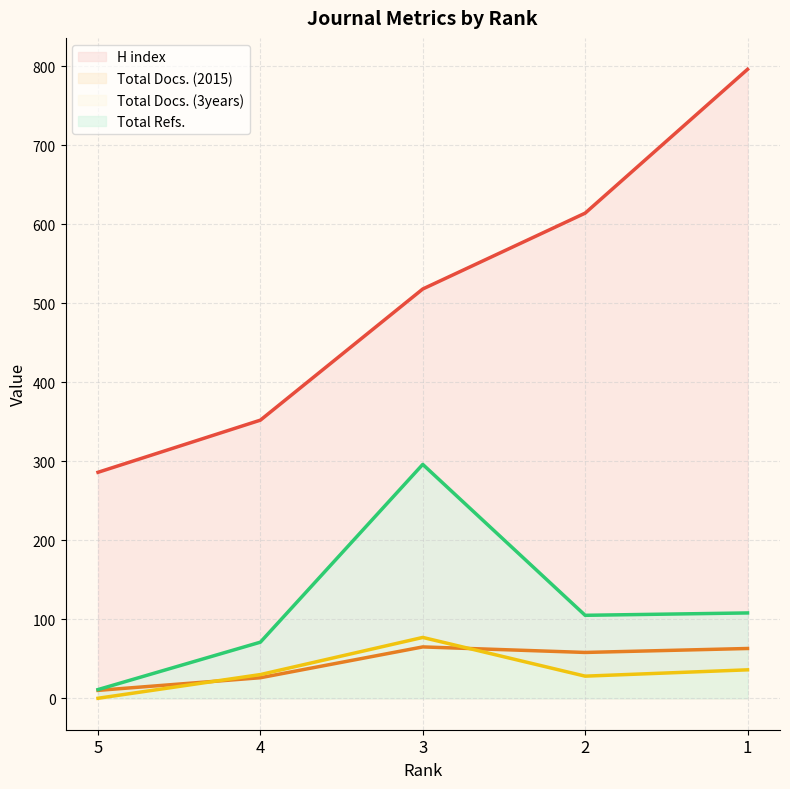

The Total Docs. (2015) series shows 20 at 3. True or false?

False